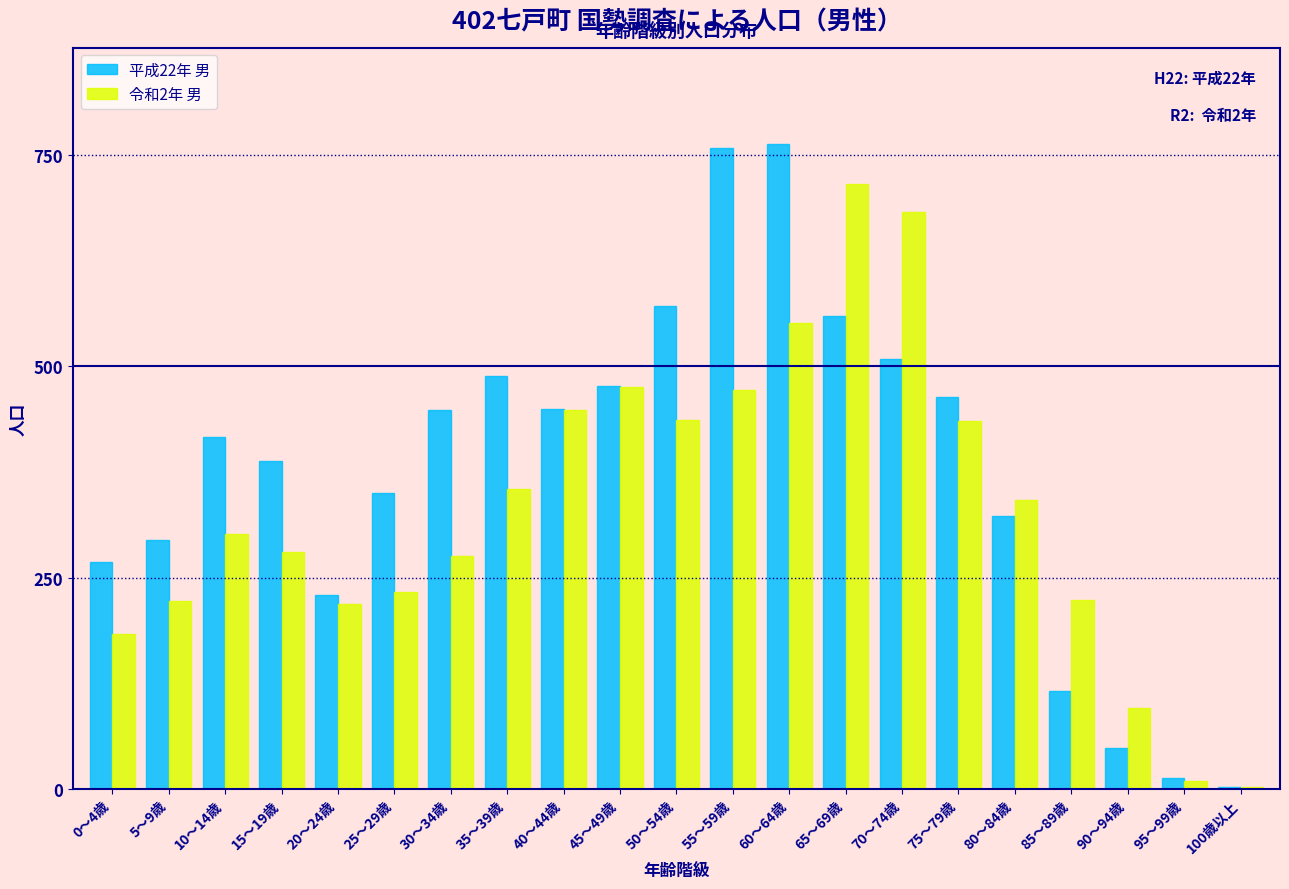

Is the value of 令和2年 男 at 75～79歳 greater than the value of 平成22年 男 at 10～14歳?

Yes